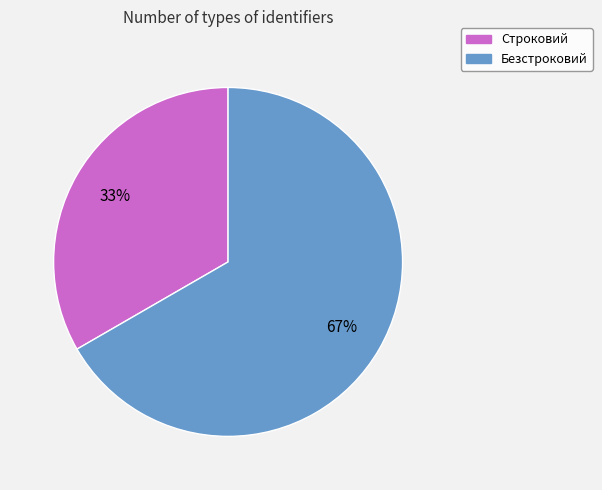

Does Безстроковий represent more than half of the total?

Yes